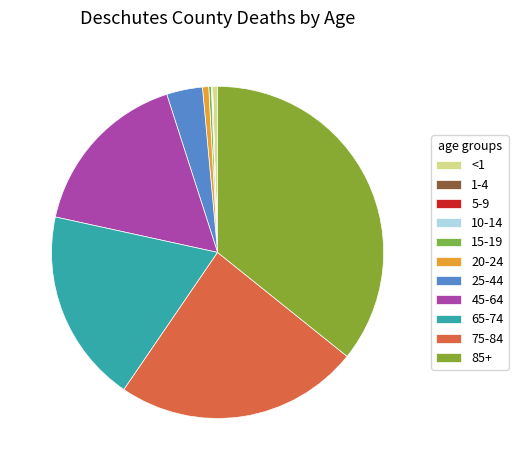

To the nearest percent, what percentage of the pie is 45-64?

17%